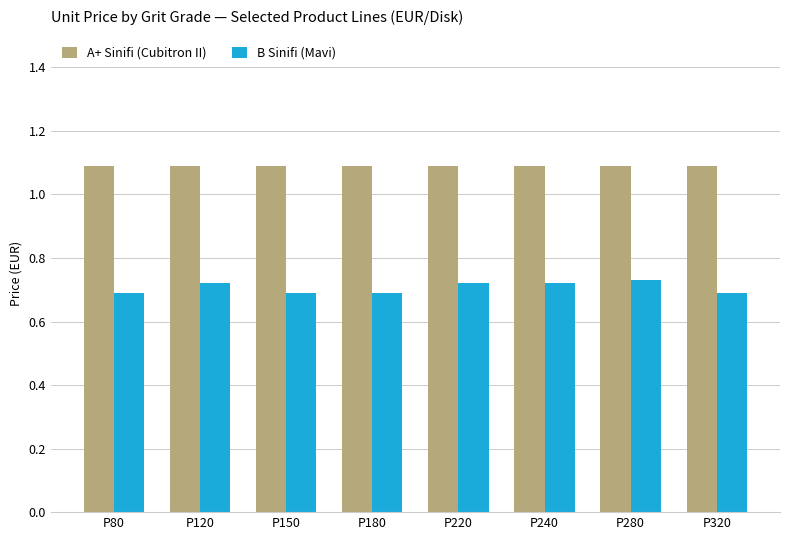

Count the B Sinifi (Mavi) values in the range 0 to 1.

8